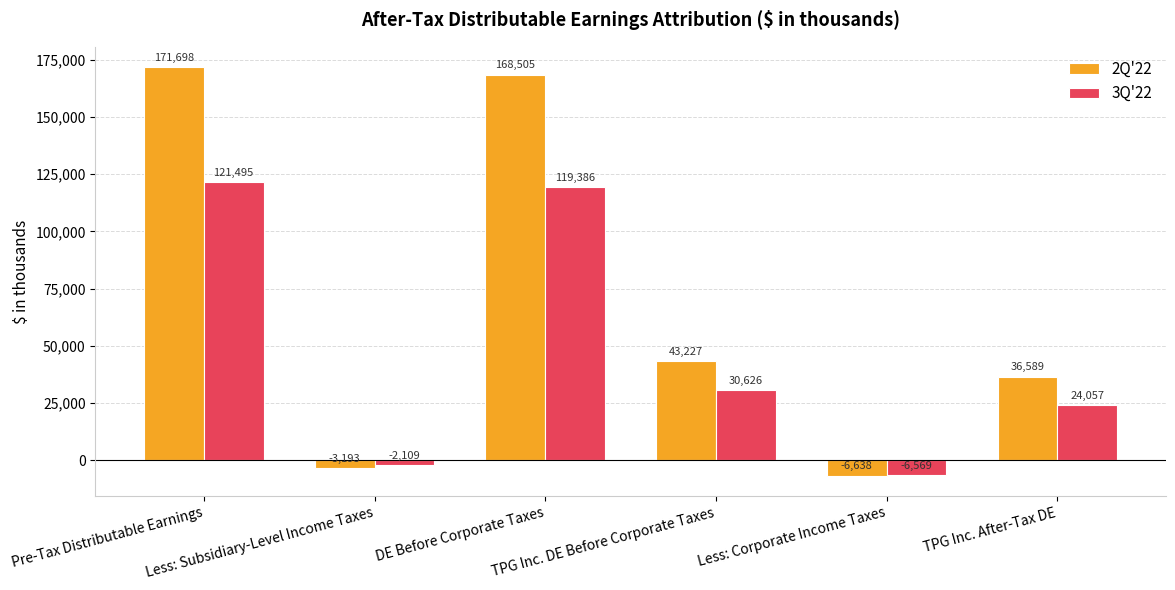

Rank the series by their average value, from lowest to highest.

3Q'22, 2Q'22